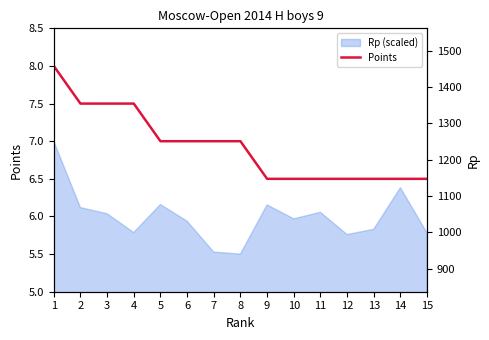

What is the greatest value displayed?

8.0